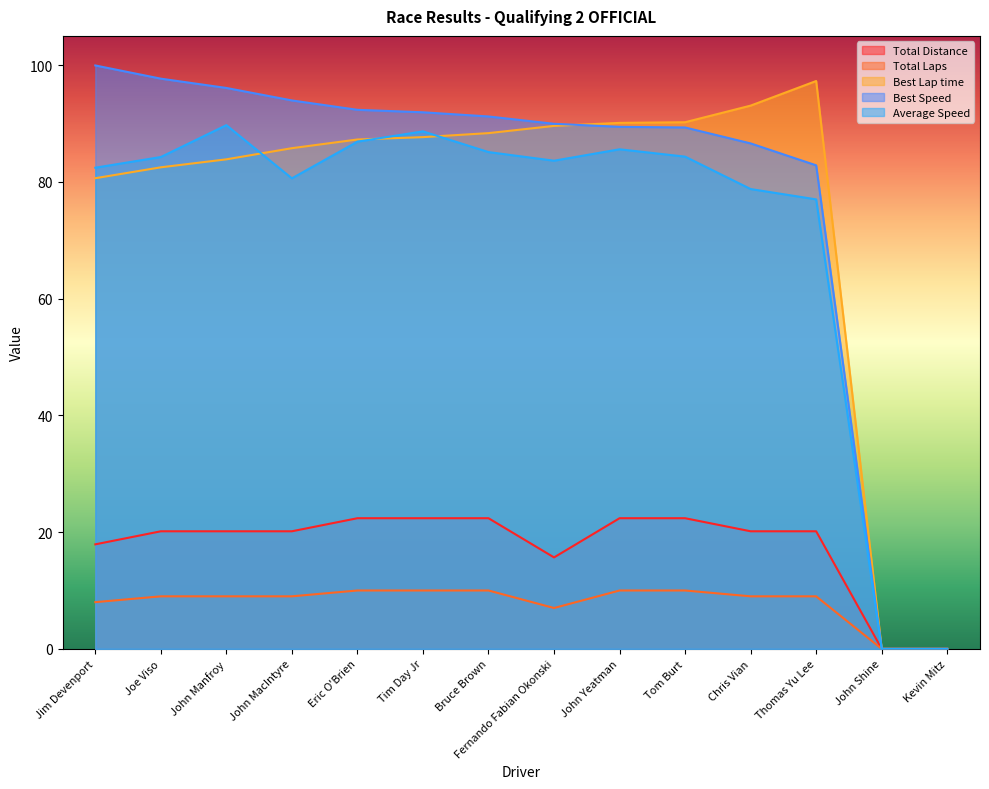

Where is the first local minimum for Total Laps?

Fernando Fabian Okonski